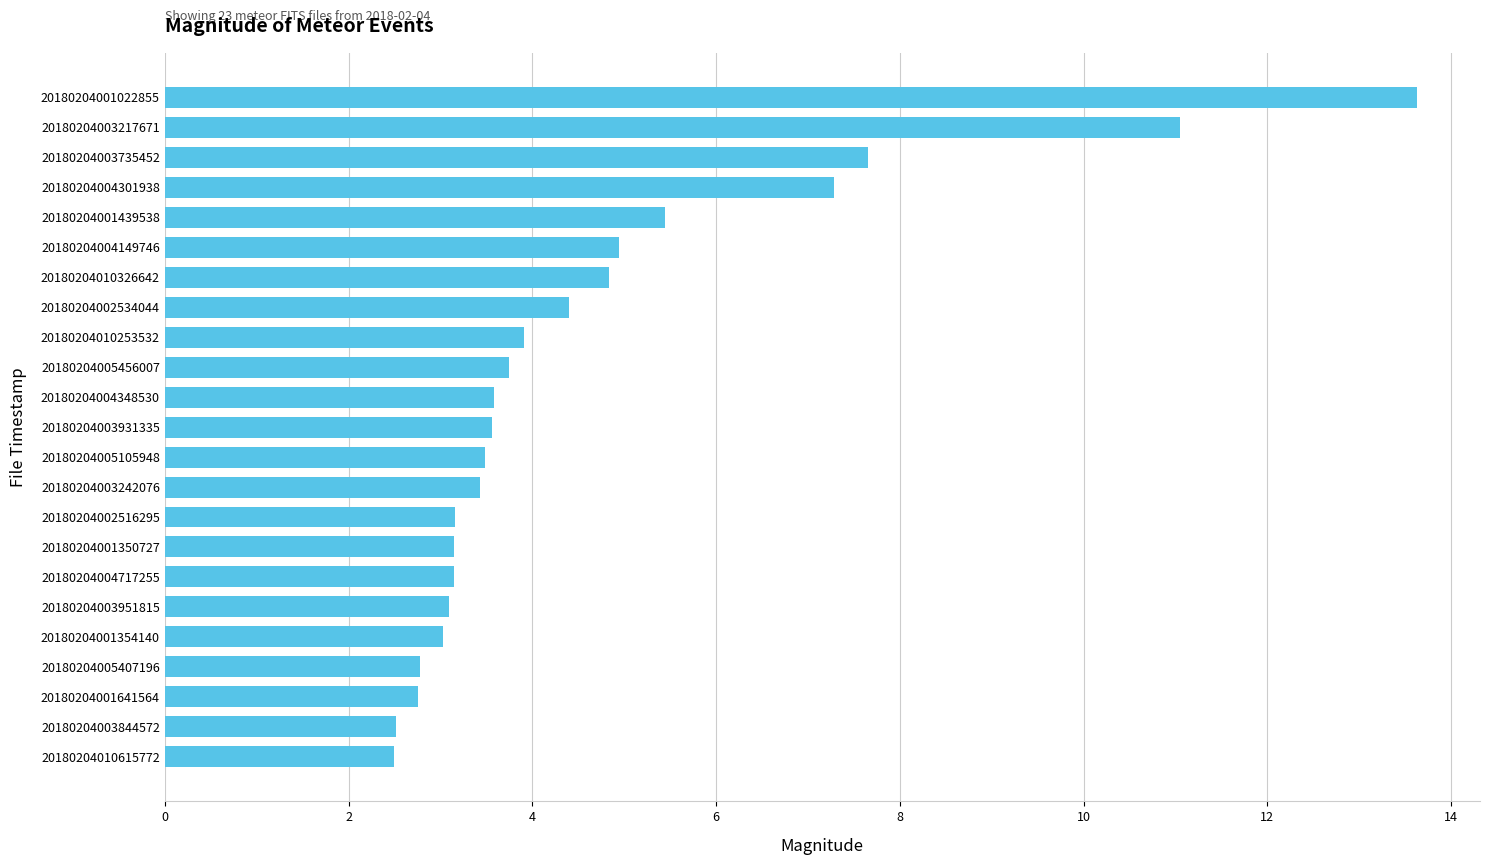

At which category does the chart reach its peak across all series?

20180204001022855